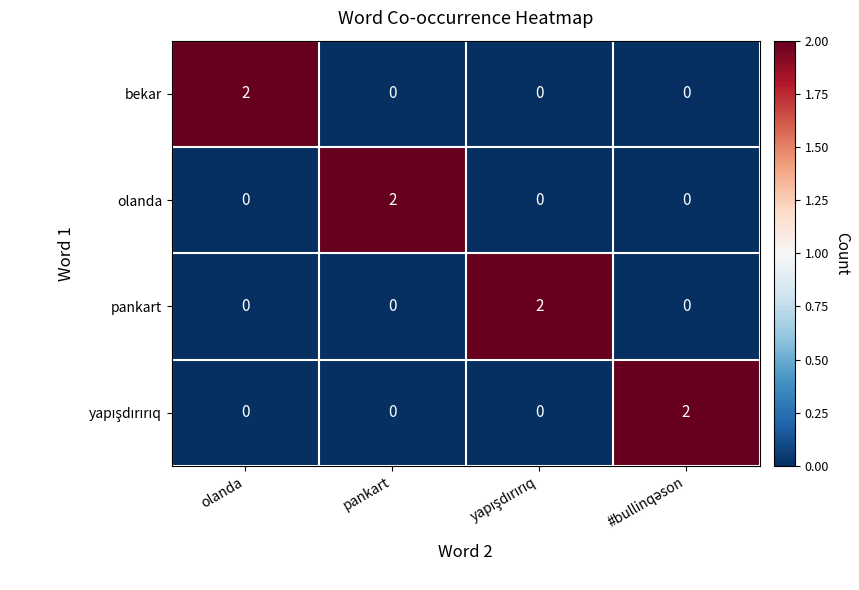

At which label does bekar reach its peak?

olanda